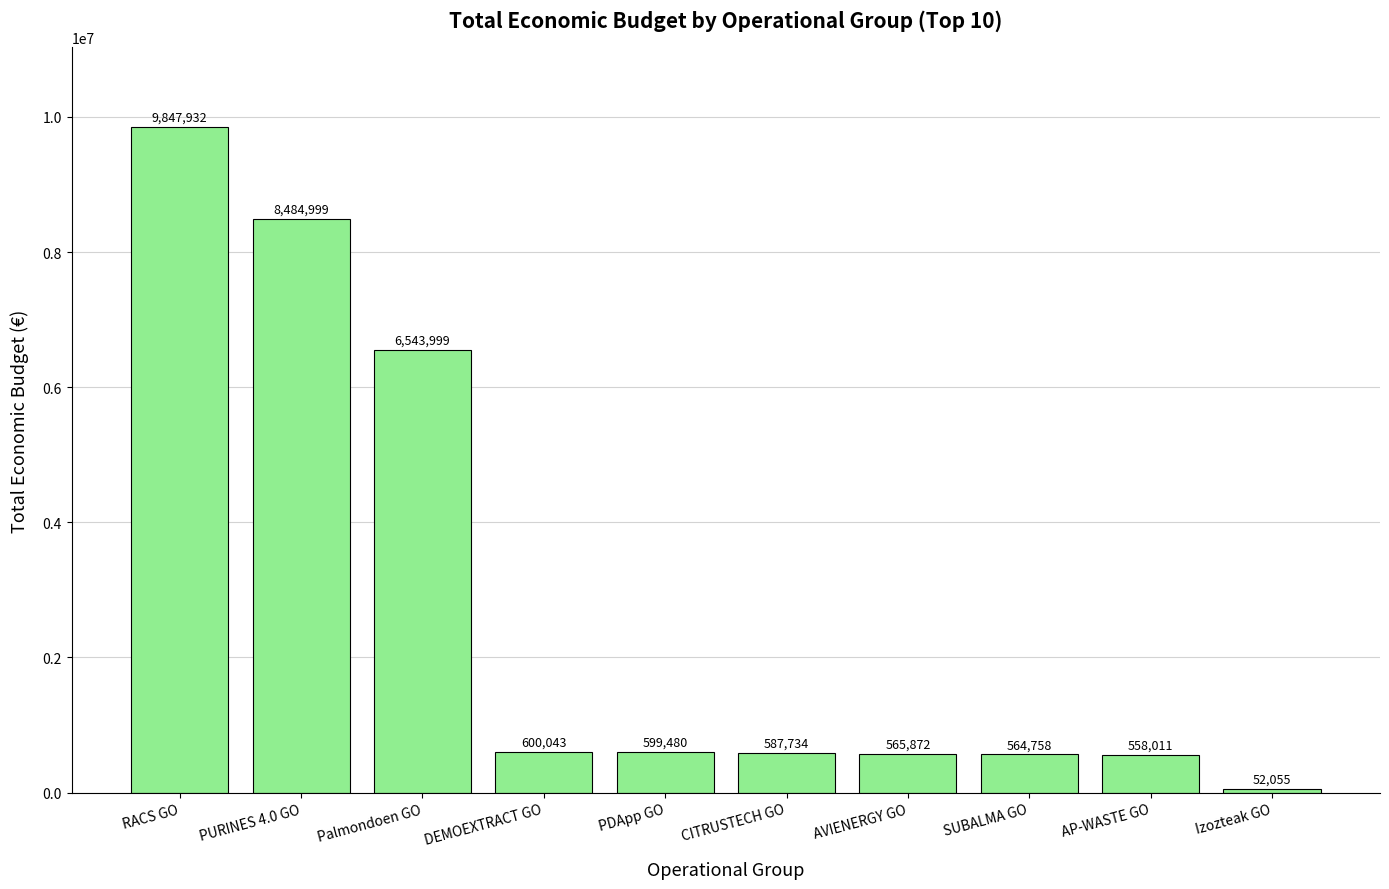

What is the greatest value displayed?

9847932